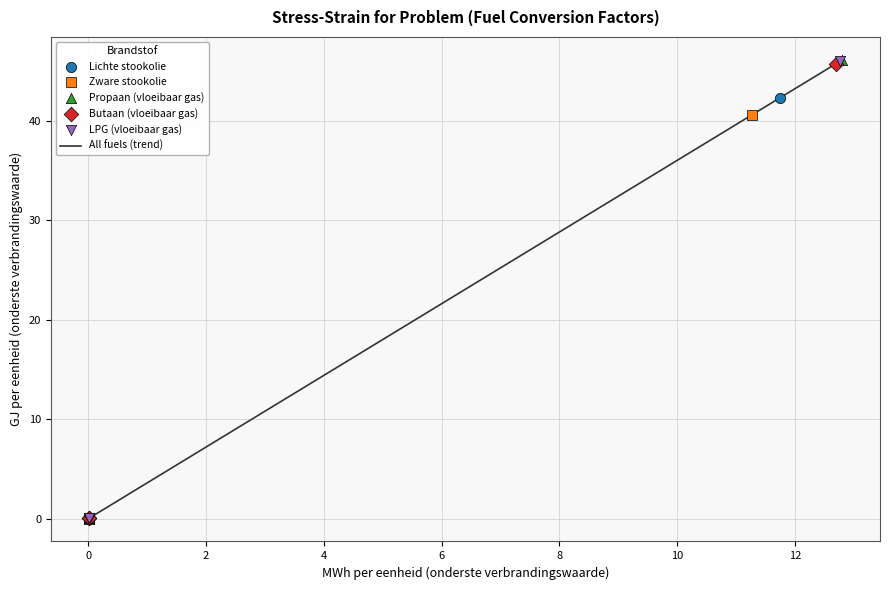

What is the greatest value displayed?

46.1